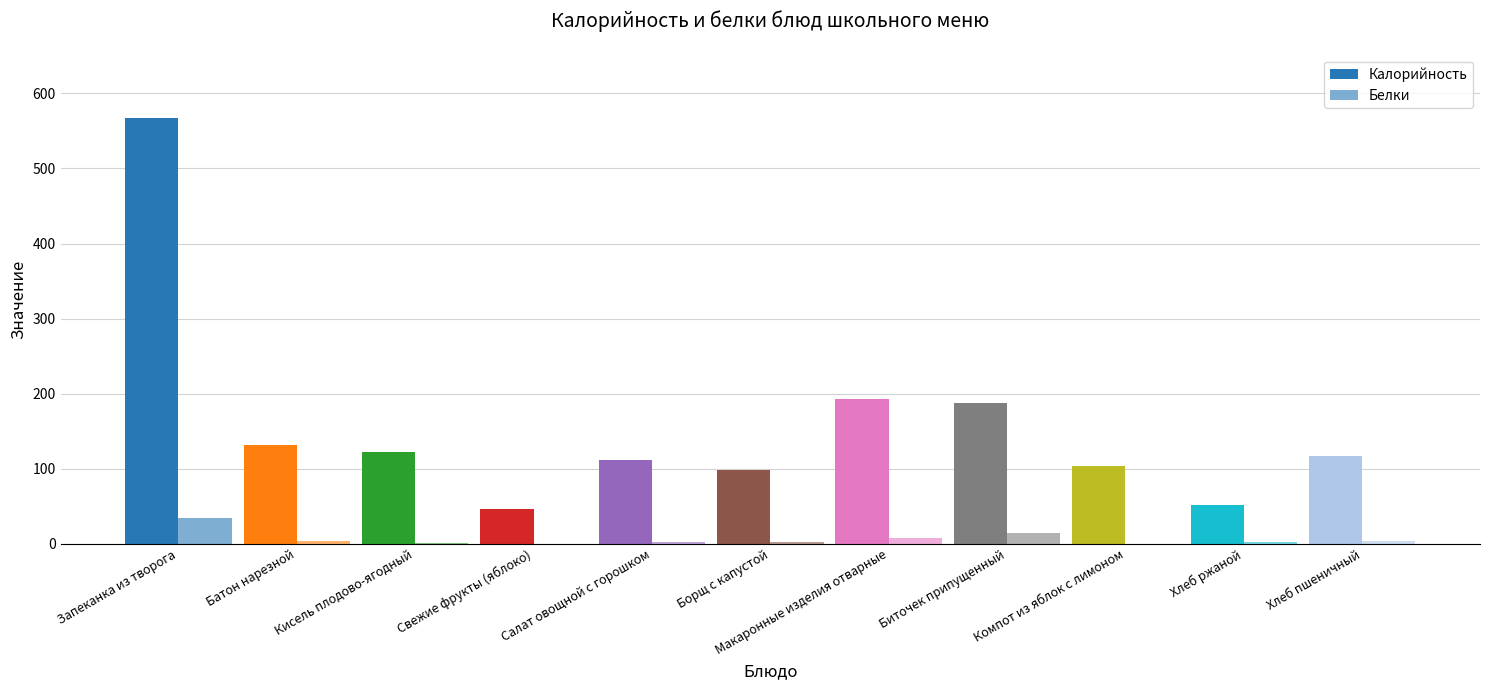

Are the bars horizontal?

No